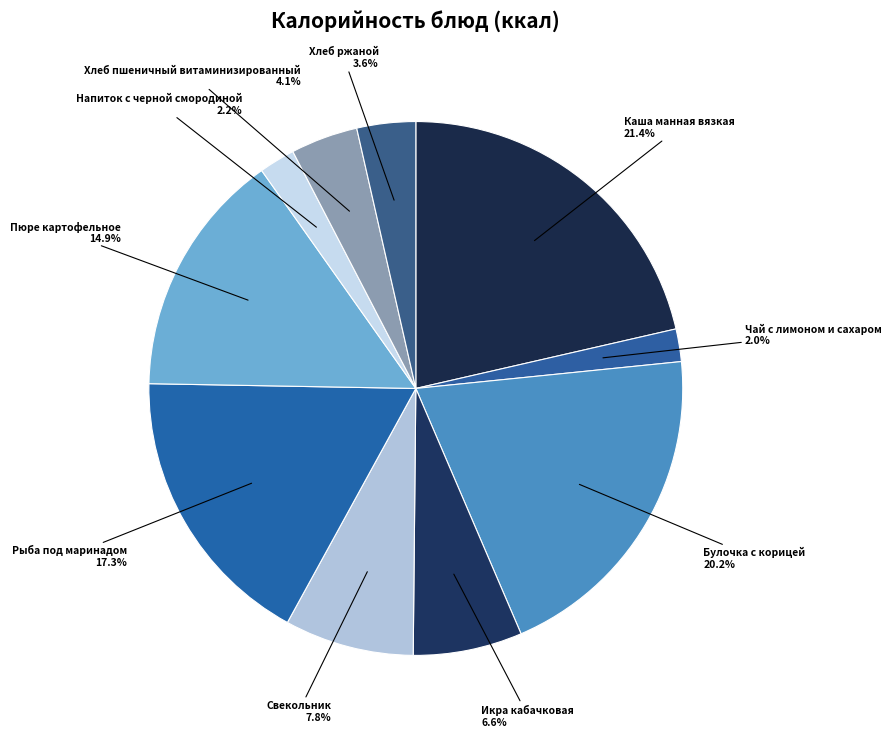

Approximately how many times larger is the value at Булочка с корицей compared to Рыба под маринадом?

1.2